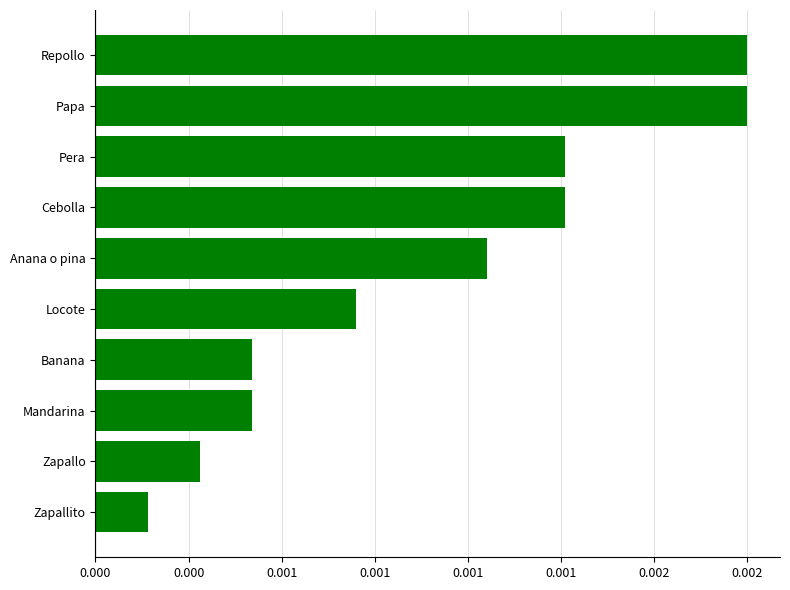

Are the bars horizontal?

Yes